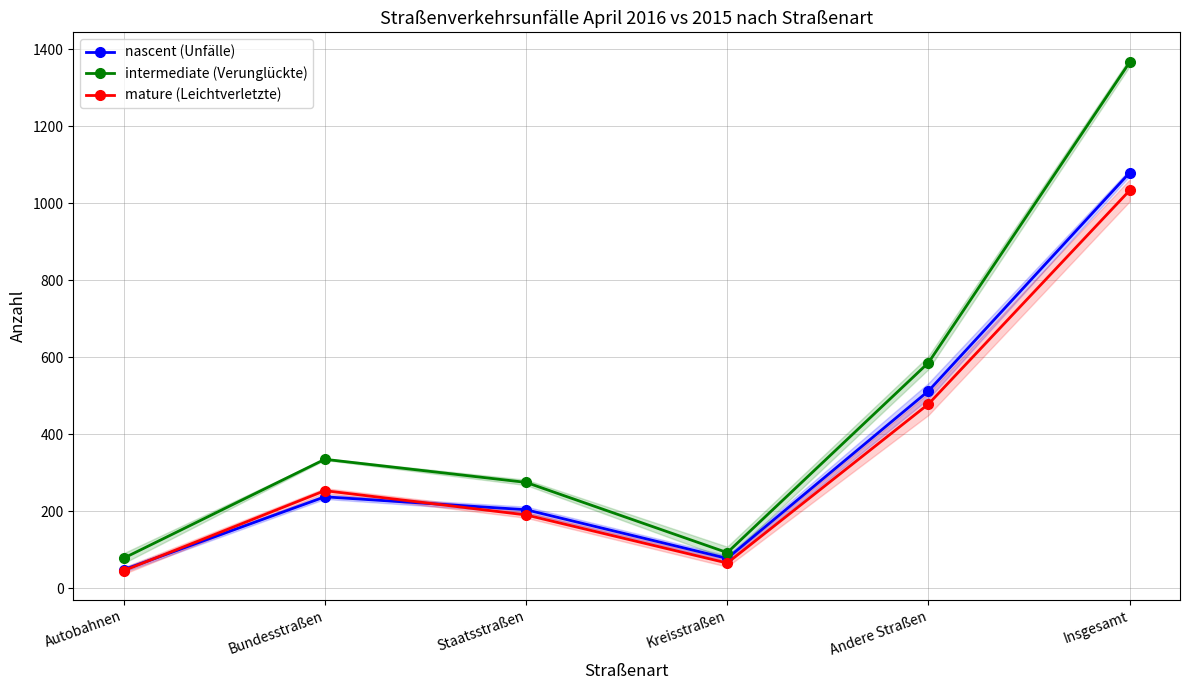

What is the difference between the maximum and second lowest values in the mature (Leichtverletzte) series?

968.0